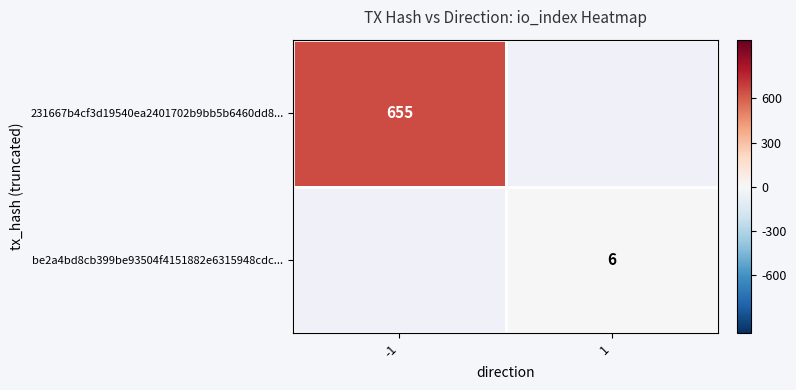

The 231667b4cf3d19540ea2401702b9bb5b6460dd8... series shows 201 at -1. True or false?

False